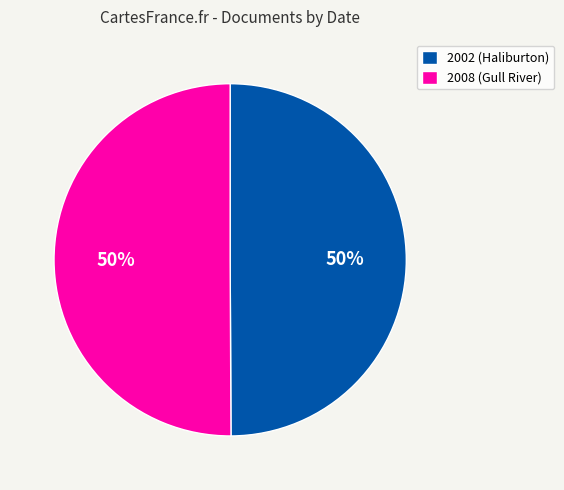

Do 2008 (Gull River) and 2002 (Haliburton) together represent more than half of the pie?

Yes